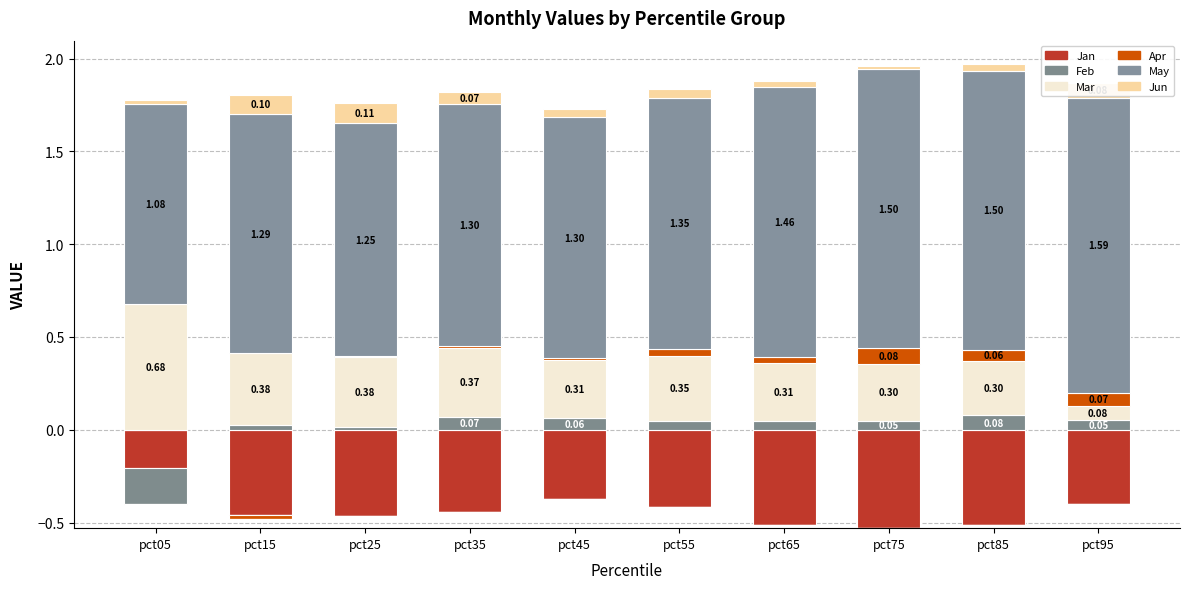

Where is Apr nearest to the value 0?

pct05